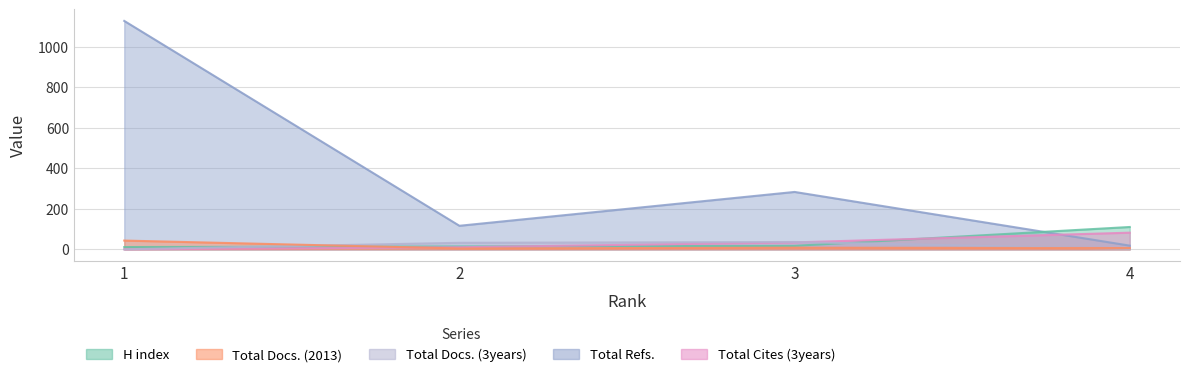

At which category does Total Refs. reach its first local peak?

3